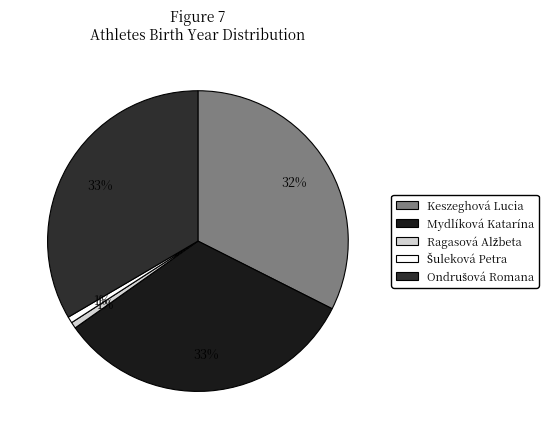

How many slices are in this pie chart?

5